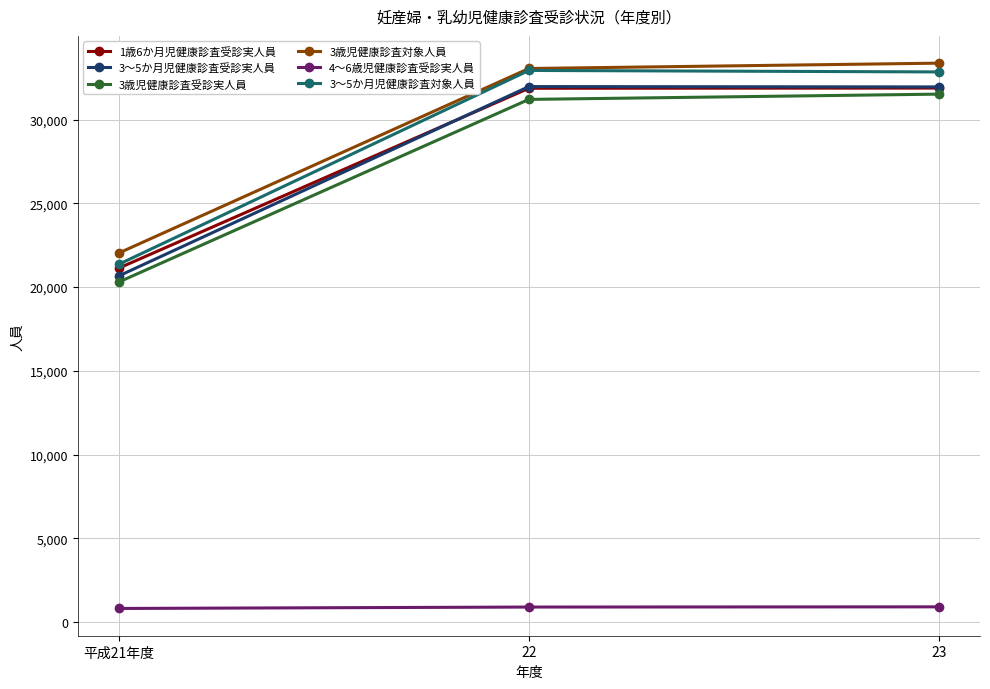

How many data points does each series have?

3